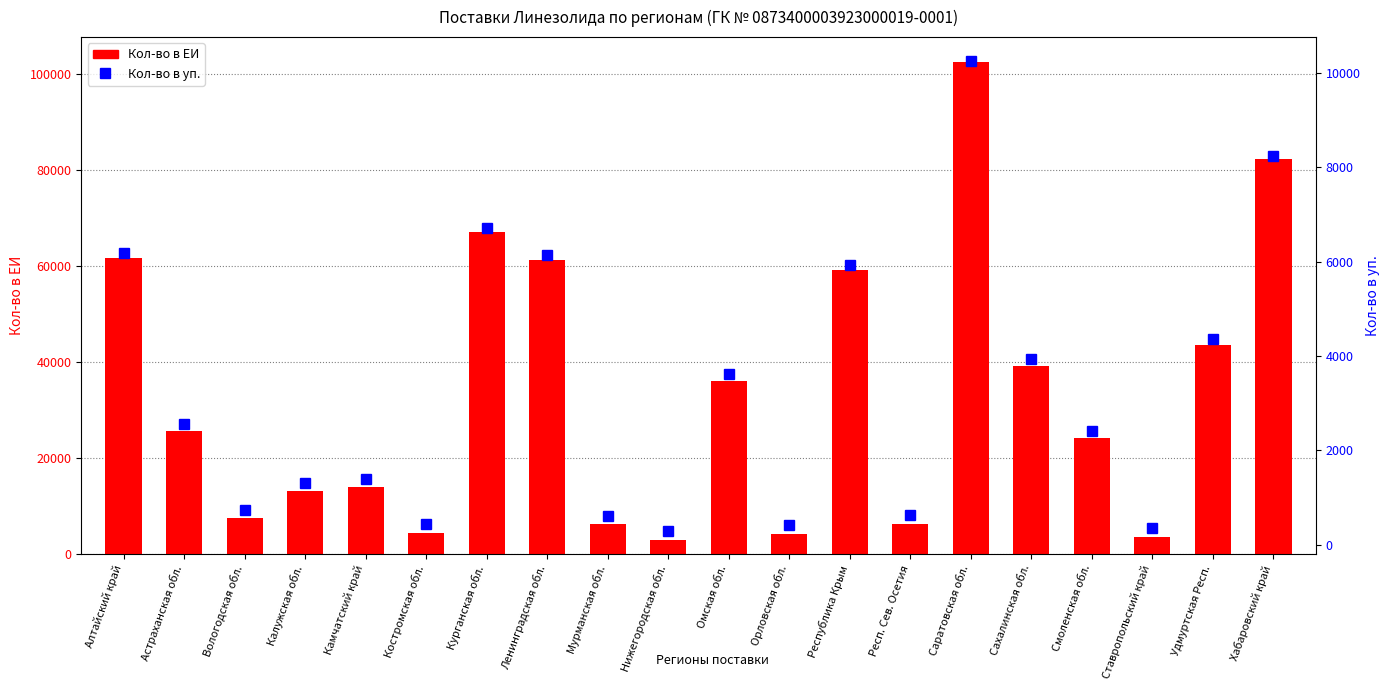

Rank the series by their maximum value, from highest to lowest.

Кол-во в ЕИ, Кол-во в уп.